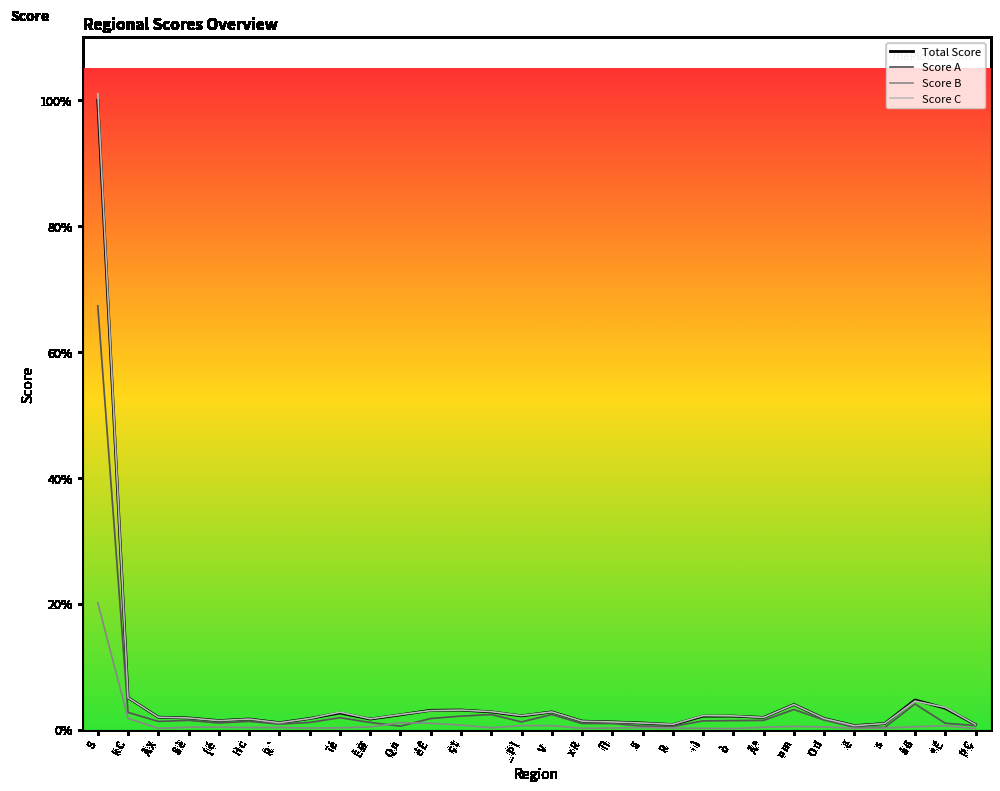

Does the chart display data point markers on the line(s)?

No